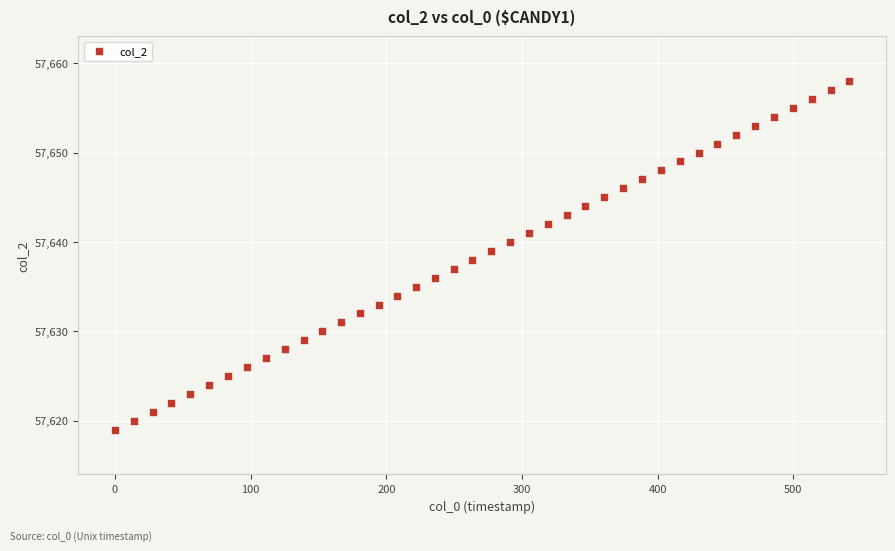

What is the range of Y values (max minus min)?

39